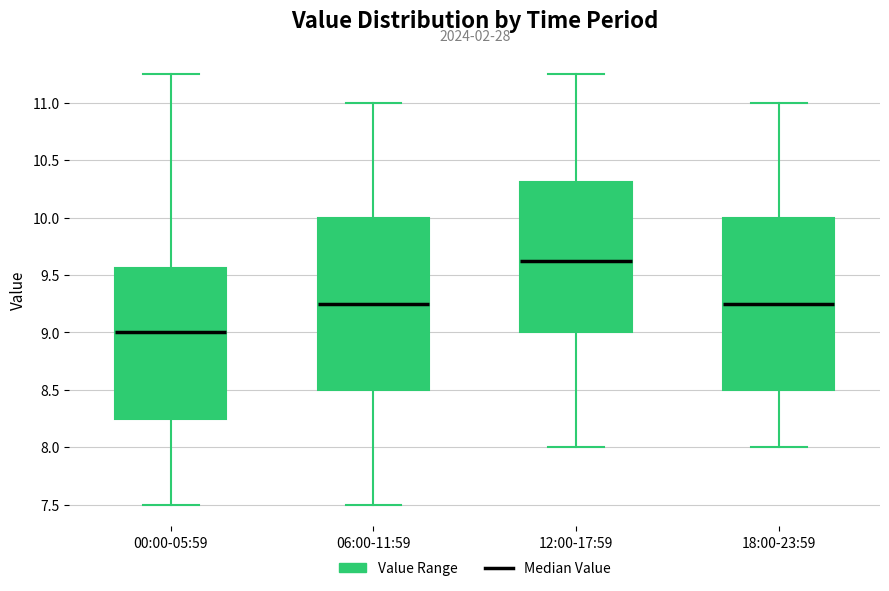

Reading left to right, transcribe this box plot: for each box, give where its median line is, the range the box spans, and where its two whiskers end, as read against the y-axis. The values are not printed on the chart, so give them approximately, as read against the axis.

00:00-05:59: median 9.00, box 8.25 to 9.55, whiskers 7.50 to 11.25
06:00-11:59: median 9.25, box 8.50 to 10.00, whiskers 7.50 to 11.00
12:00-17:59: median 9.65, box 9.00 to 10.30, whiskers 8.00 to 11.25
18:00-23:59: median 9.25, box 8.50 to 10.00, whiskers 8.00 to 11.00